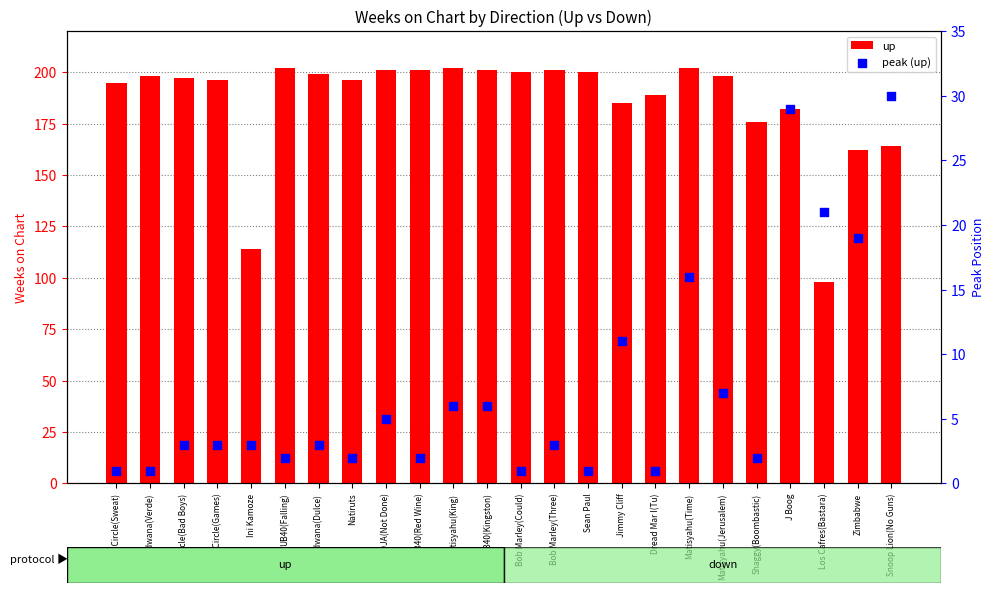

Which series reaches the maximum Y coordinate?

up